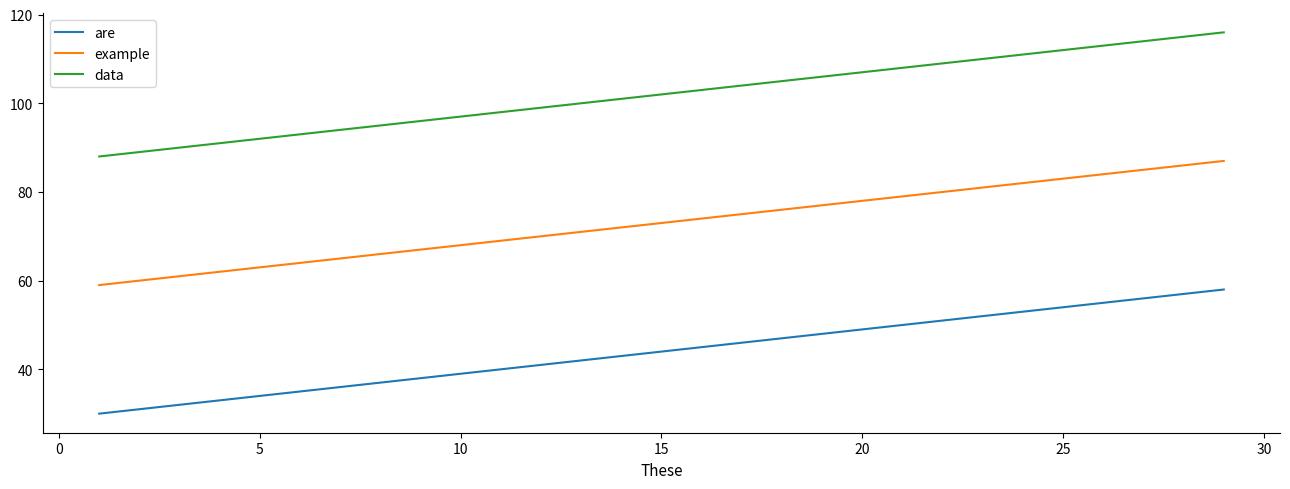

What is the maximum value shown in the chart?

116